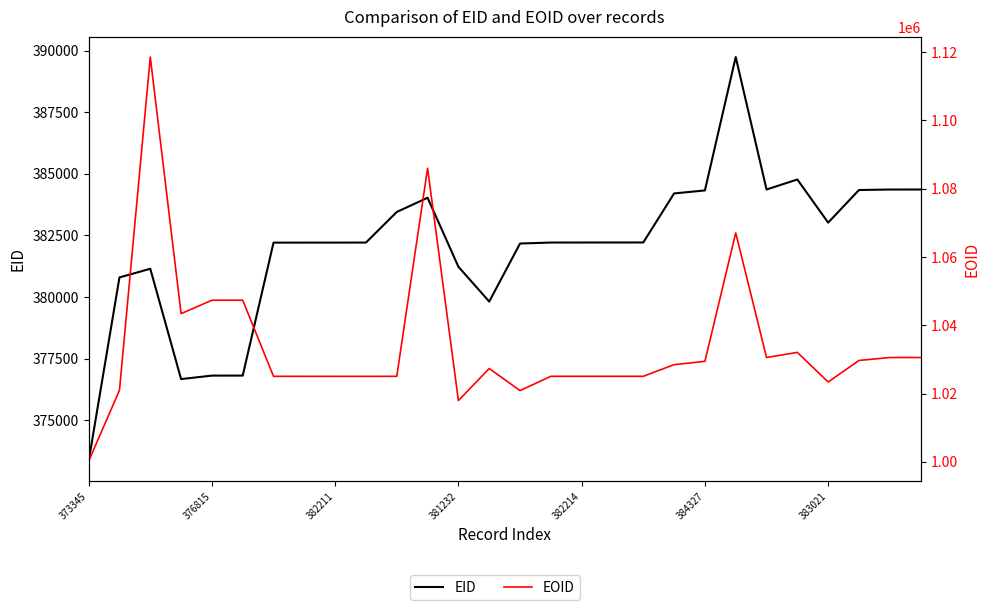

What is the average value of the EOID series?

1034203